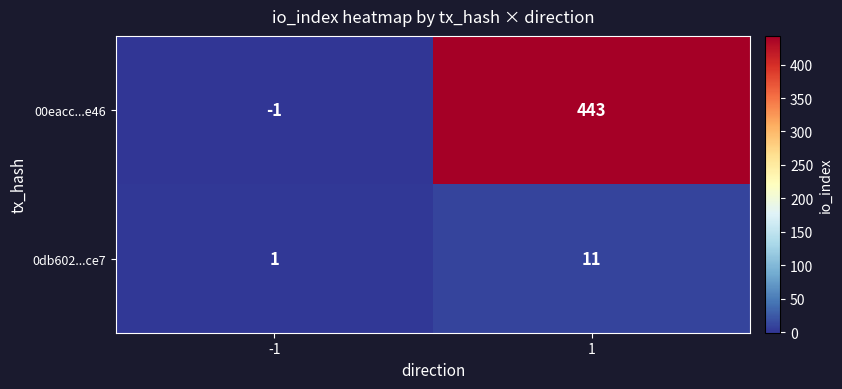

Reading left to right, what are all the values shown in this chart?

00eacc...e46: -1	443
0db602...ce7: 1	11